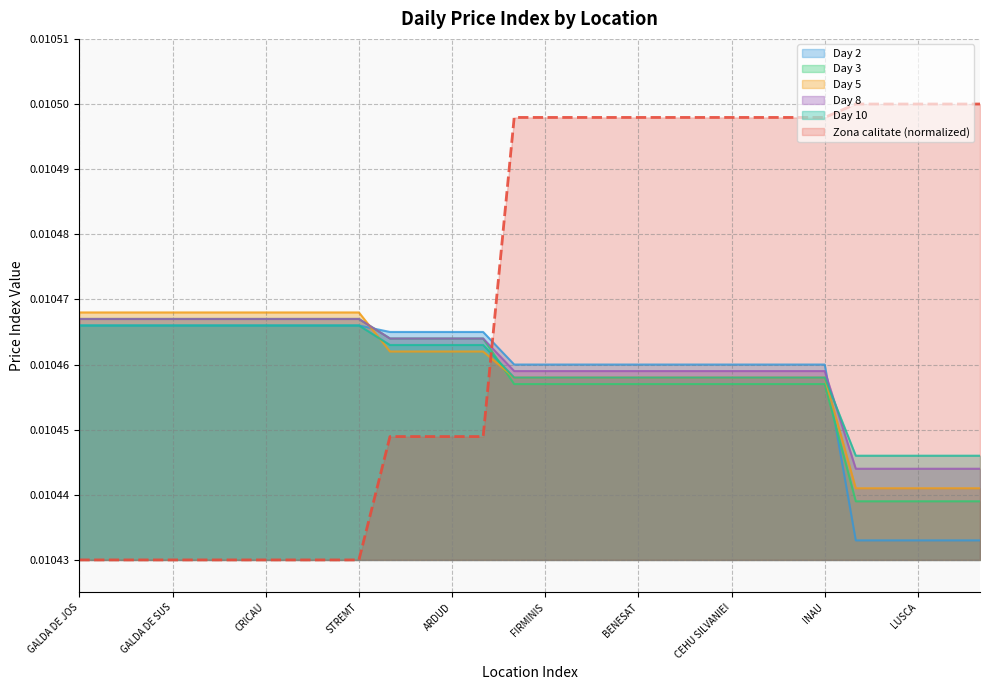

How many lines are shown in the chart?

6